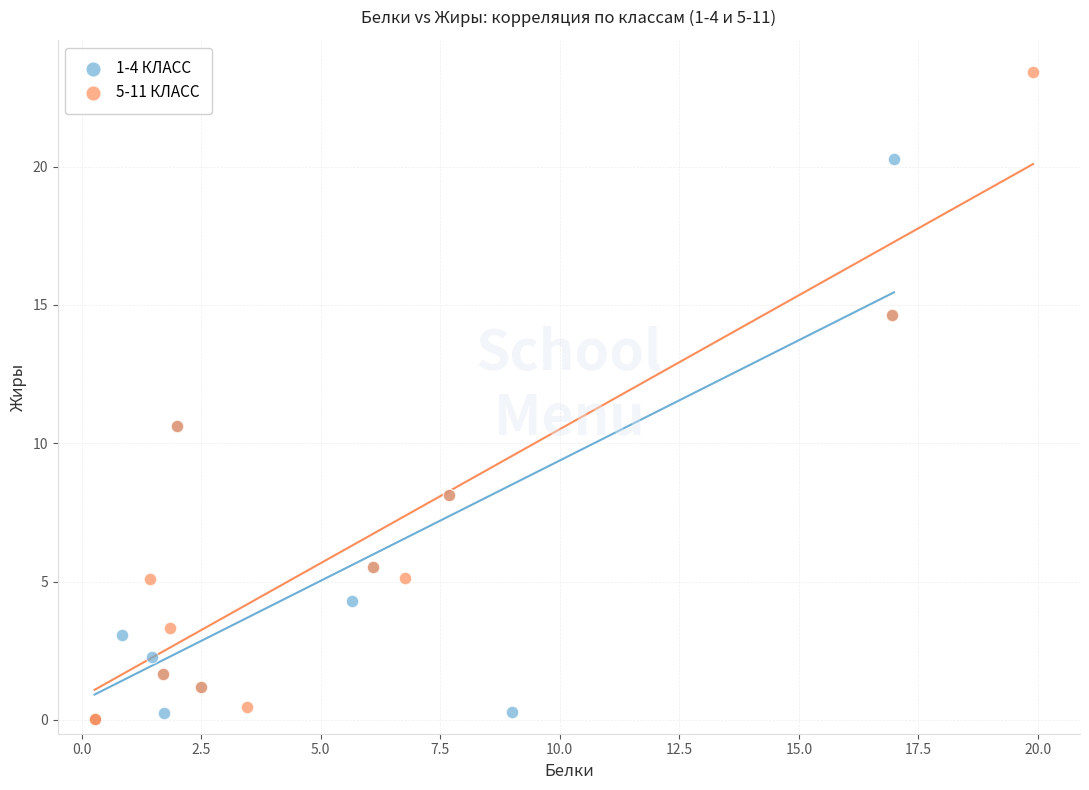

Which series has the largest Y range (max minus min)?

5-11 КЛАСС